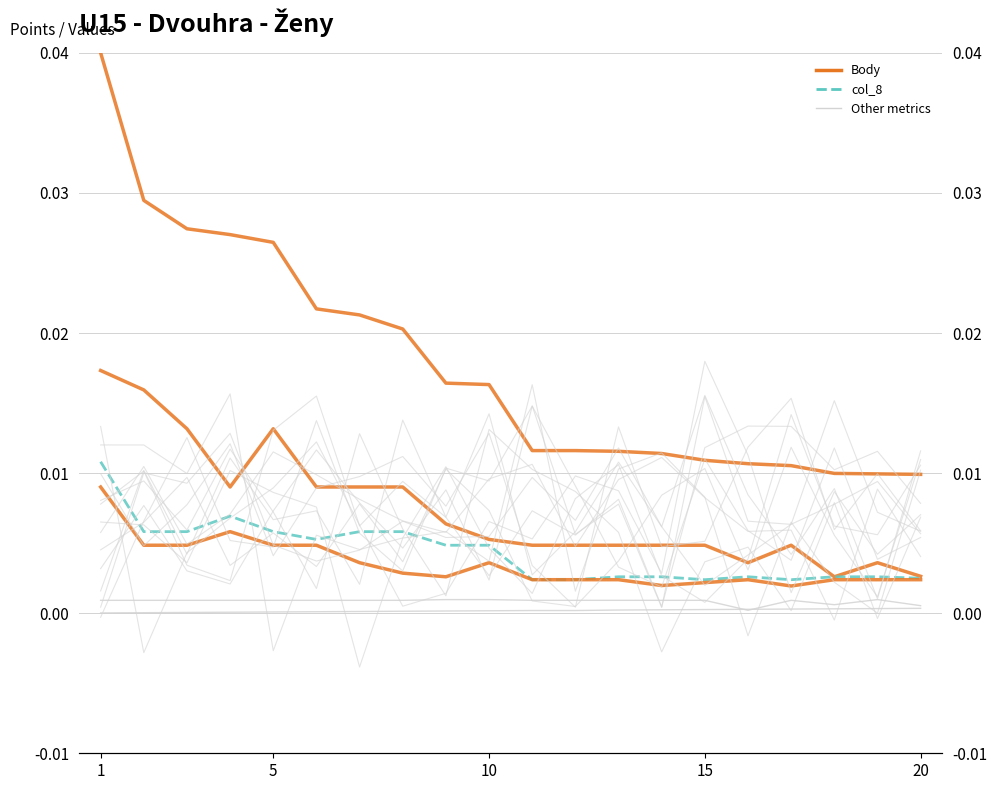

Where is the first local maximum for col_10?

15